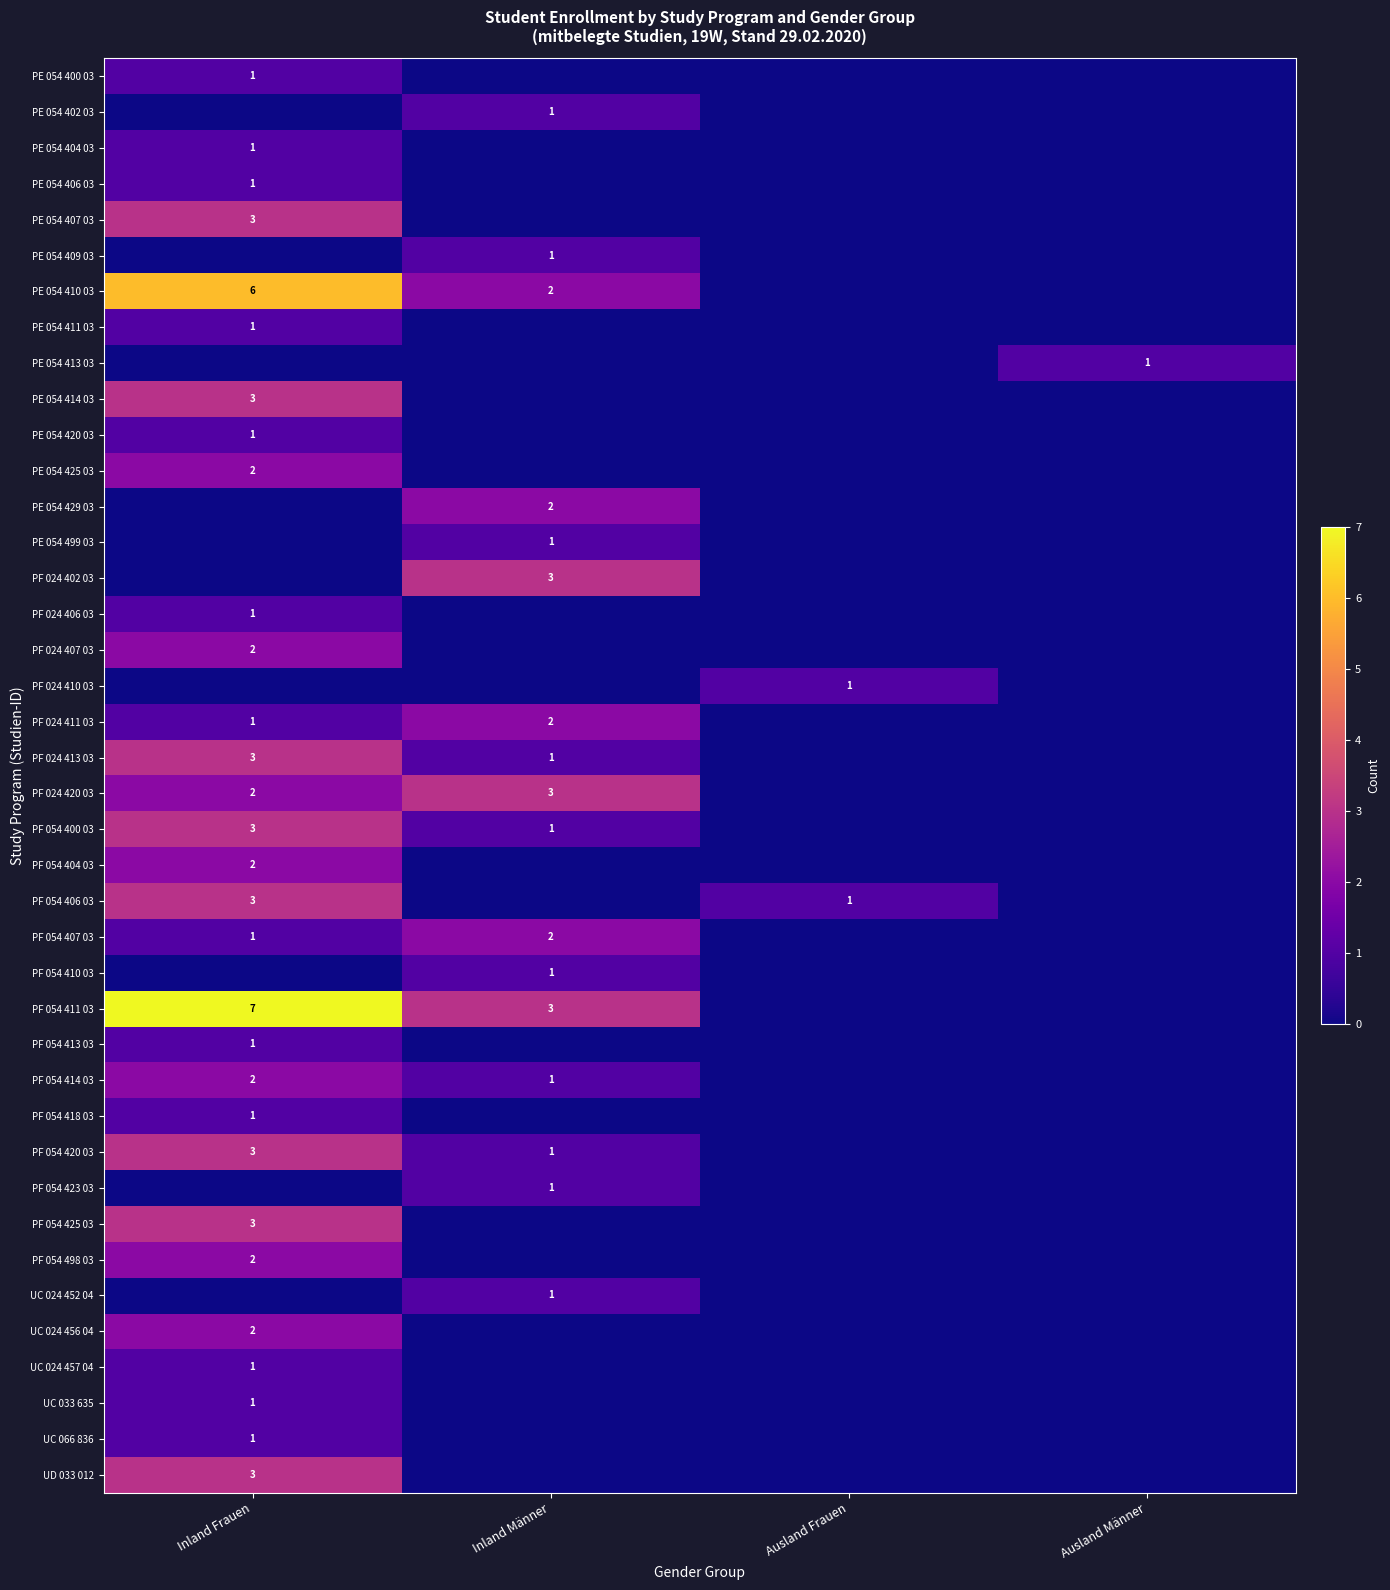

The value of UC 066 836 at Inland Frauen is 1. True or false?

True